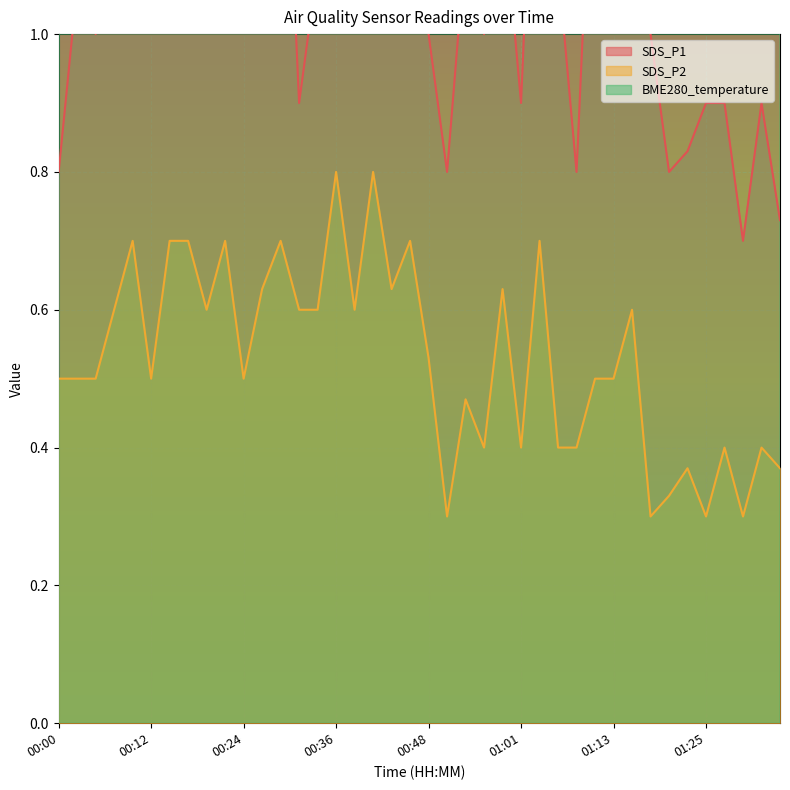

Is it true that SDS_P1 equals 0.9 at 01:01?

True